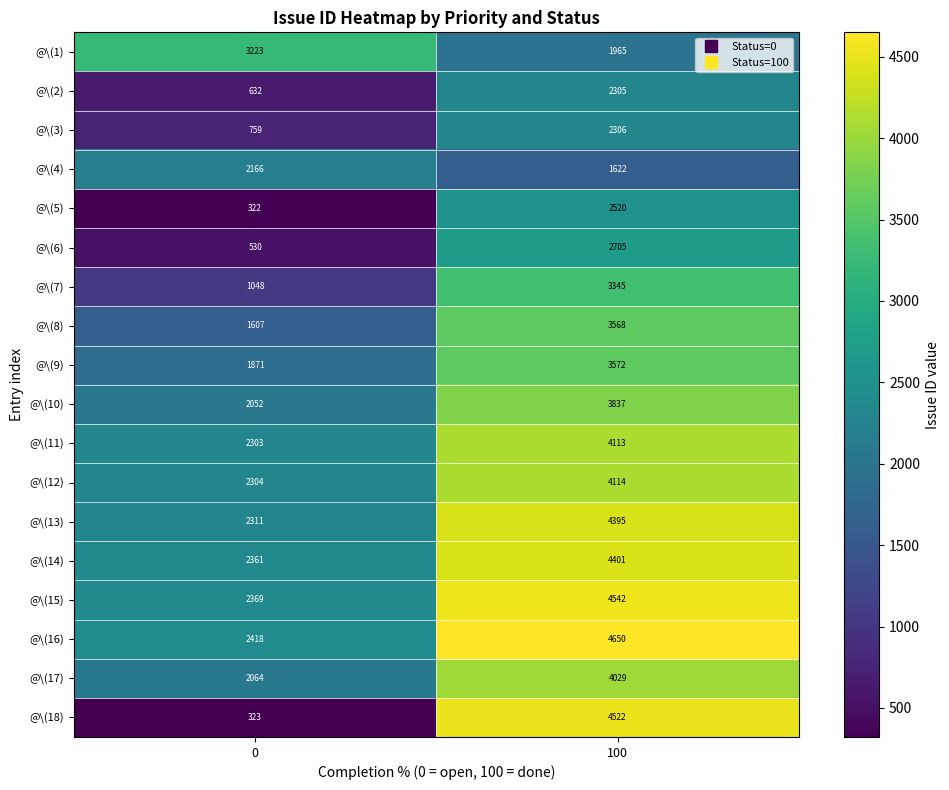

What is the sum of all @\(4) values?

3788